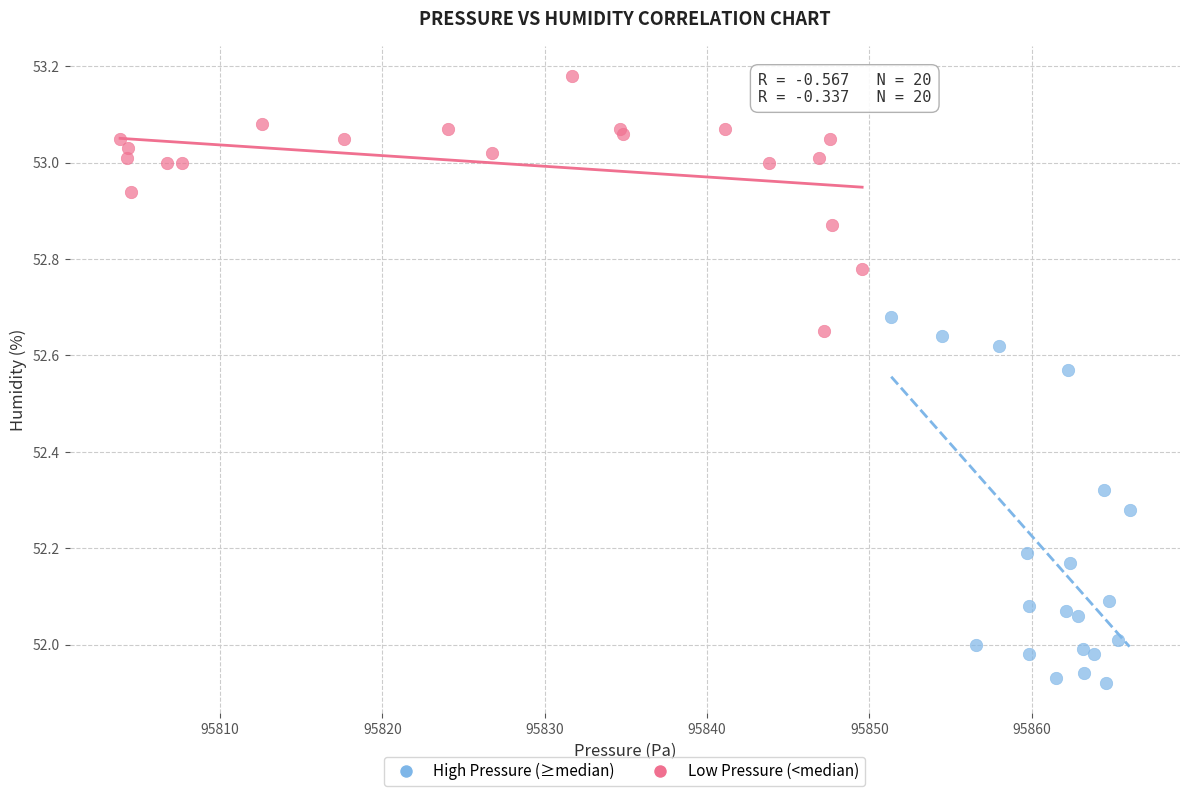

Which series reaches the maximum Y coordinate?

Low Pressure (<median)